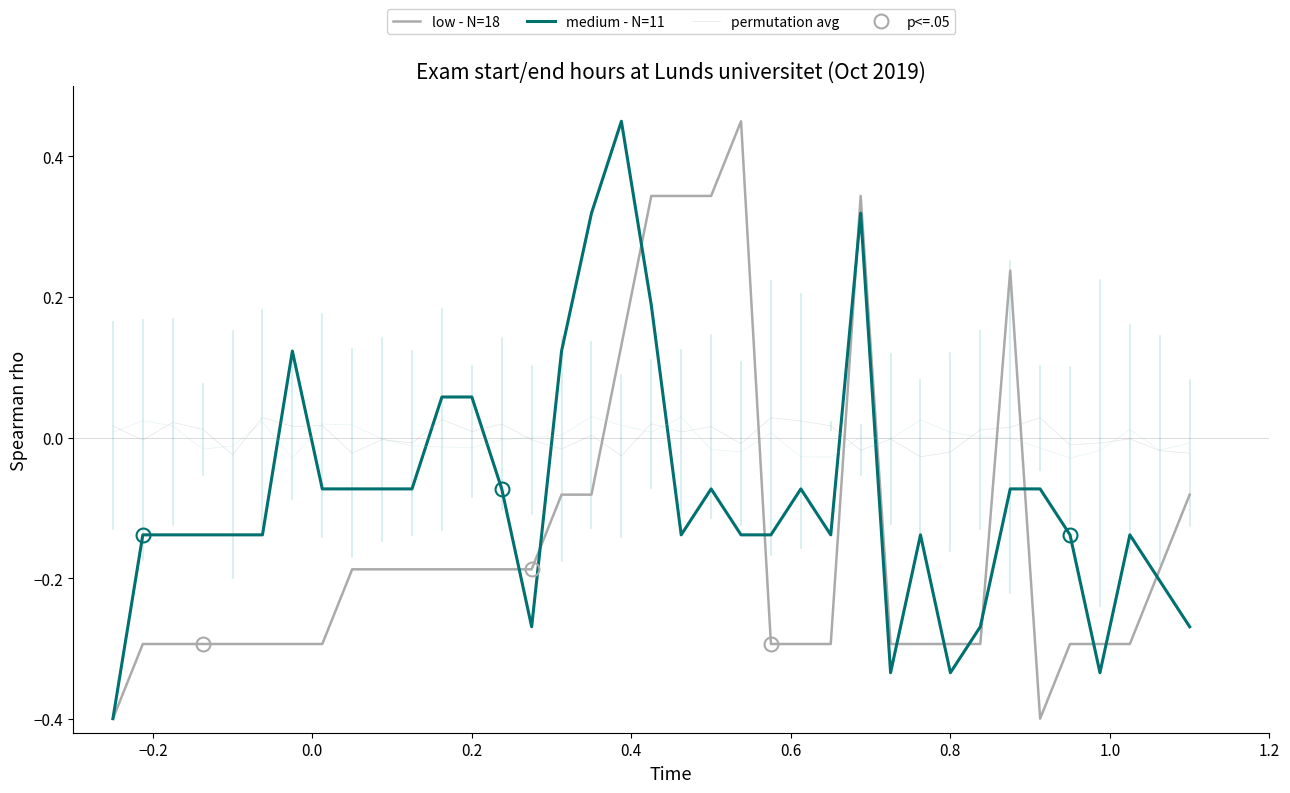

True or false: medium - N=11 has a value of -0.1 at 0.6.

False